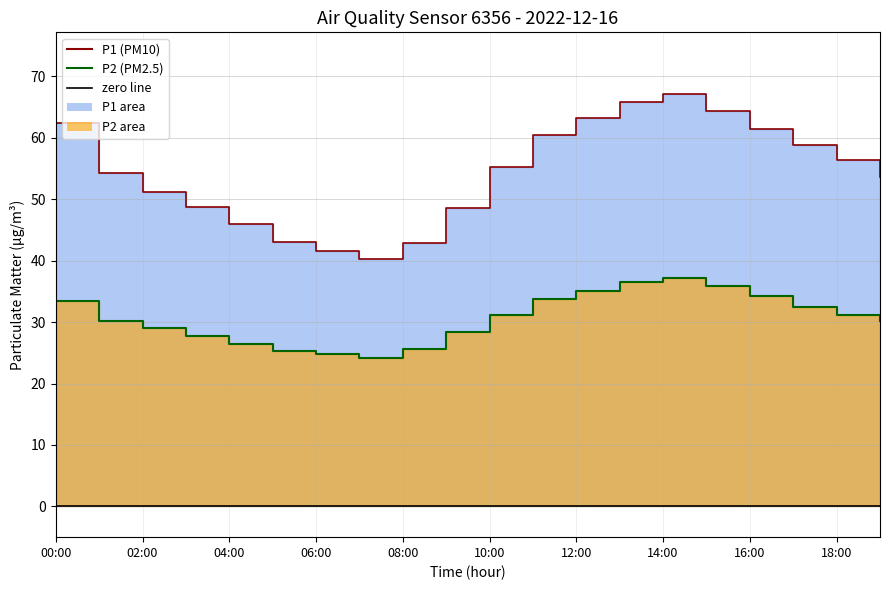

At which label is P1 closest to 53?

19:00